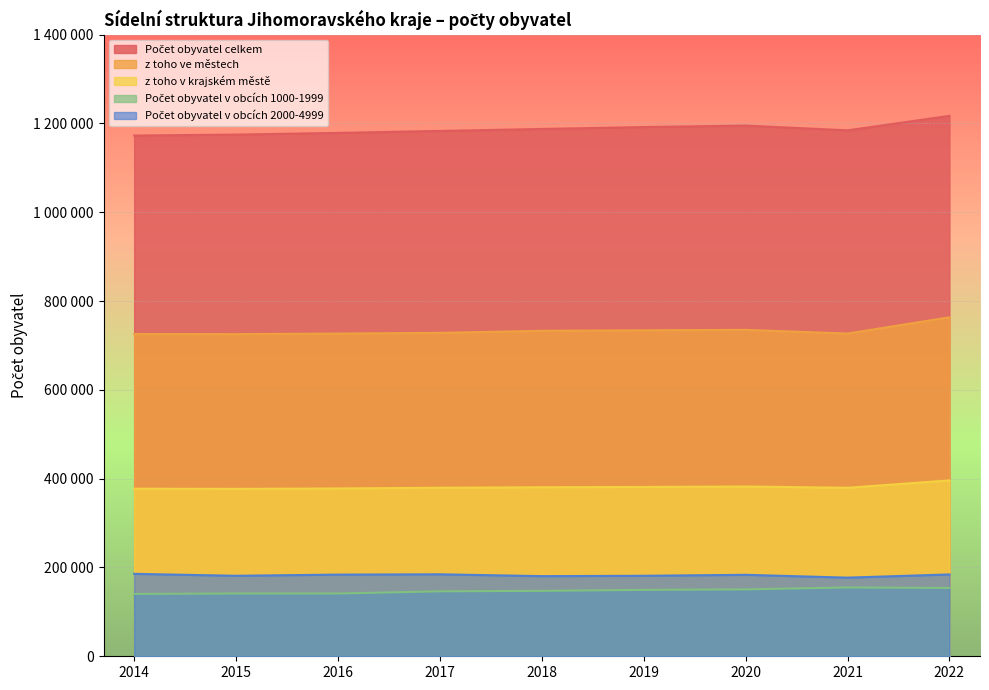

What is the difference between the maximum and minimum values in the Počet obyvatel v obcích 1000-1999 series?

14501